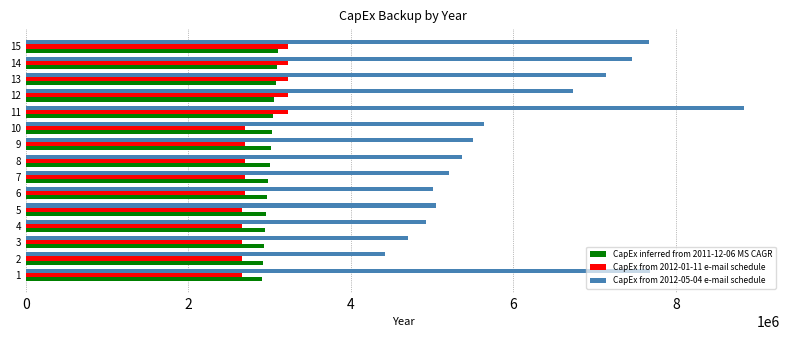

List the series in order of their peak value, lowest first.

CapEx inferred from 2011-12-06 MS CAGR, CapEx from 2012-01-11 e-mail schedule, CapEx from 2012-05-04 e-mail schedule